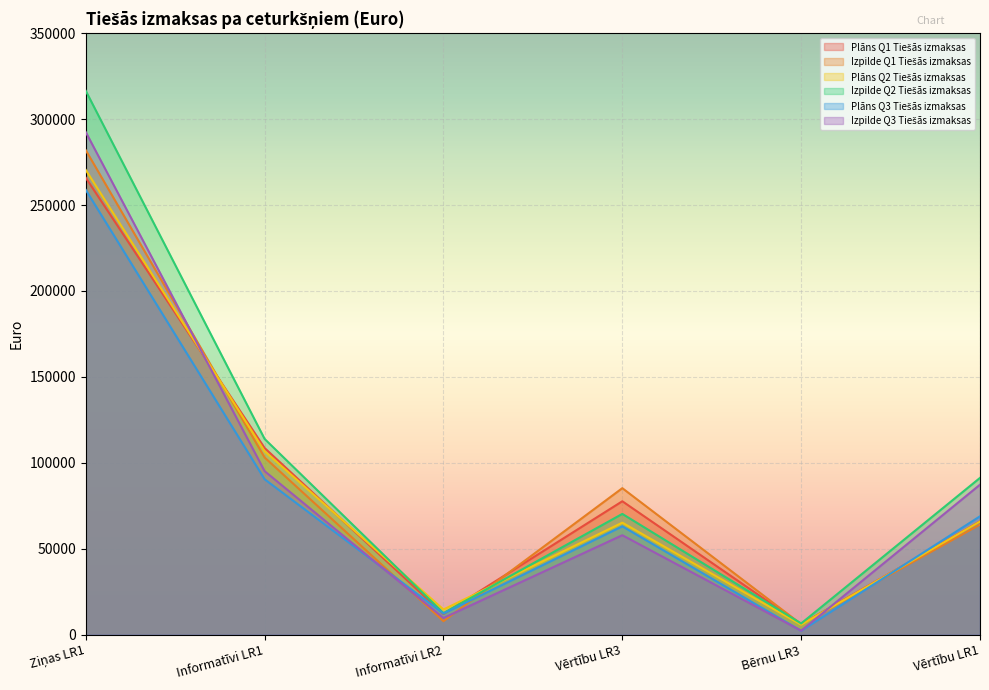

Between Informatīvi LR2 and Bērnu LR3, which series saw the biggest shift?

Plāns Q3 Tiešās izmaksas